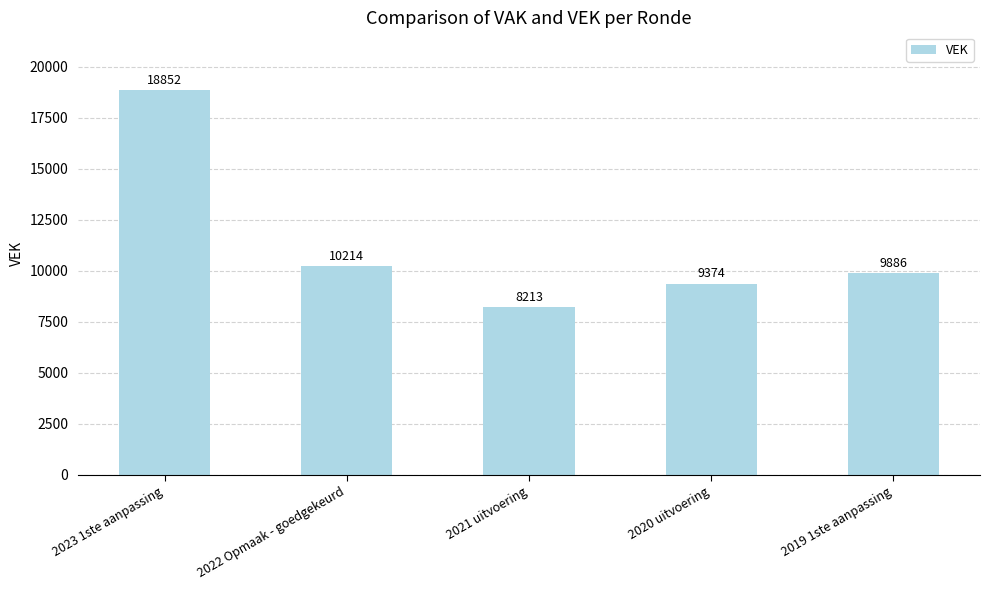

The chart shows a value of 12708 at 2021 uitvoering. True or false?

False